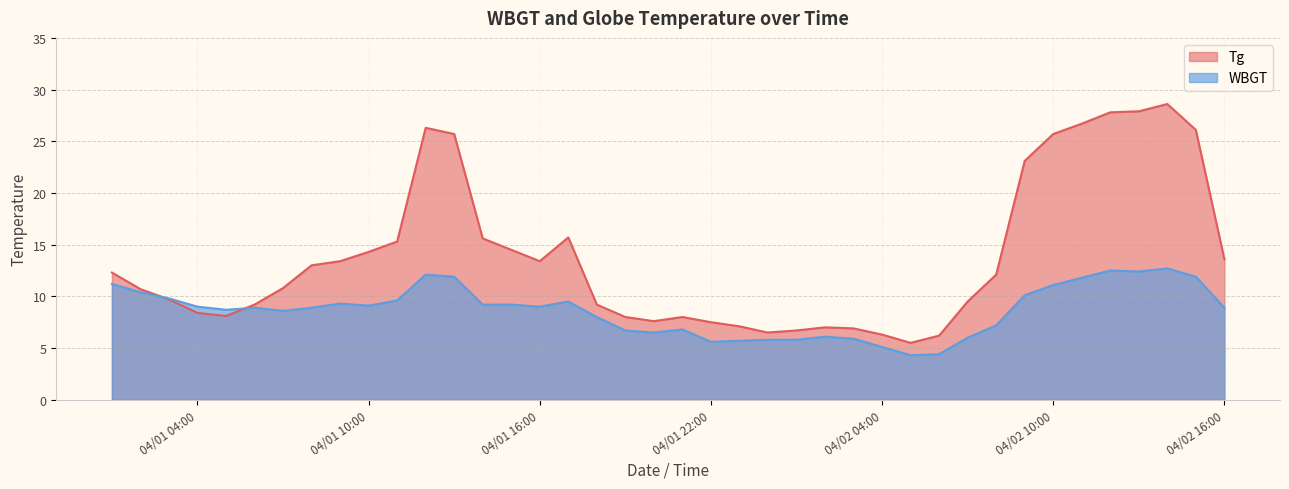

At which label does Tg first exceed 12?

2022/4/1 1:00